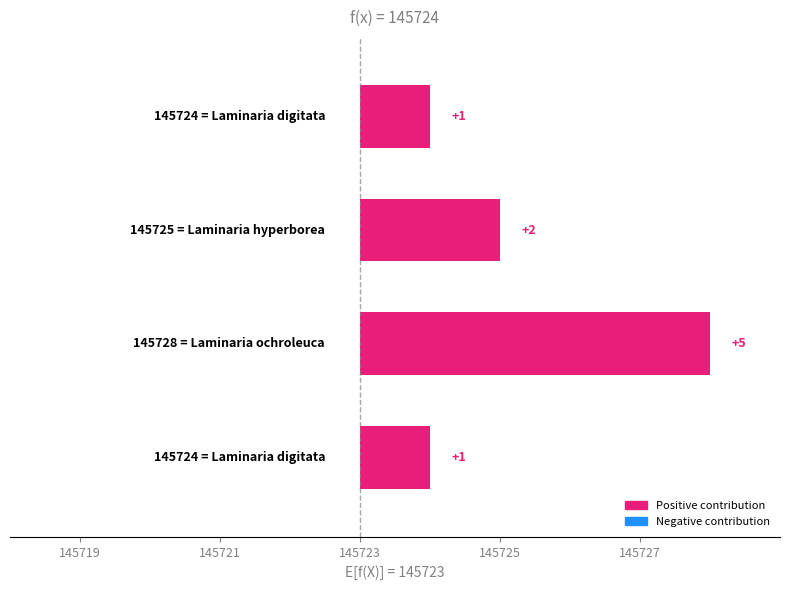

What is the difference between the maximum and minimum values?

4